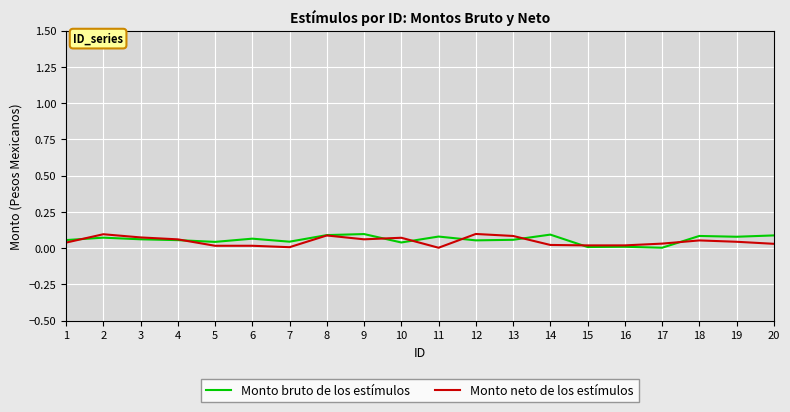

True or false: Monto bruto de los estímulos has a value of 0.0 at 5.

True